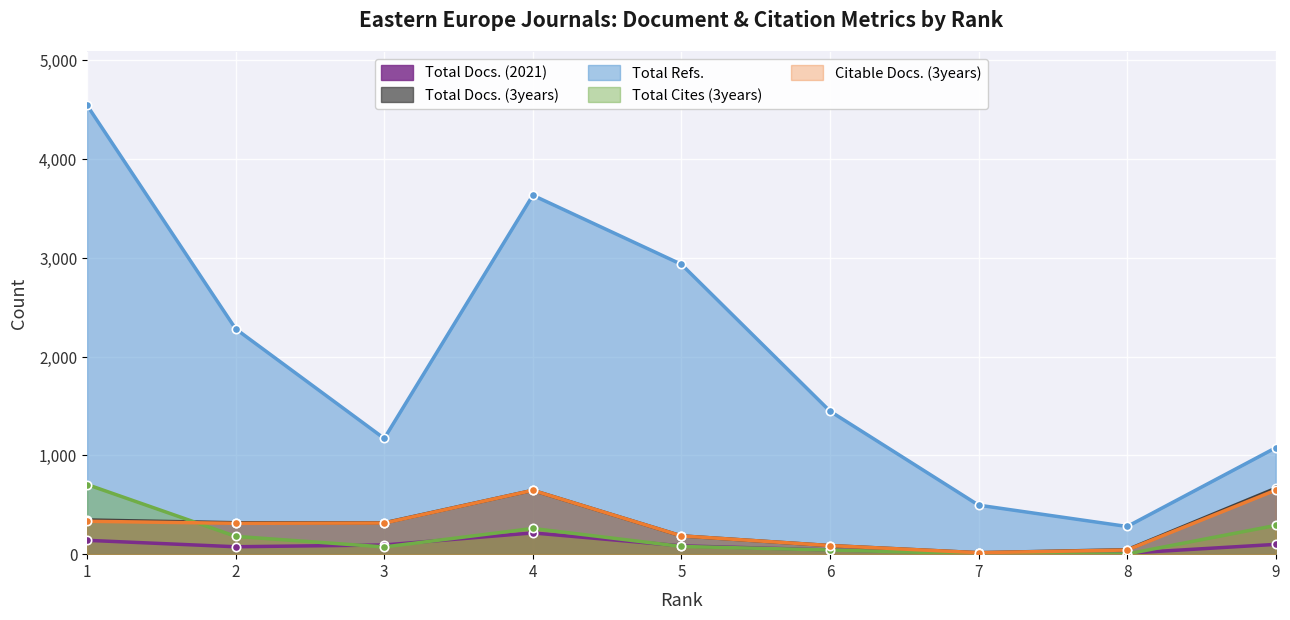

What is the difference between the maximum and minimum values in the Total Cites (3years) series?

703